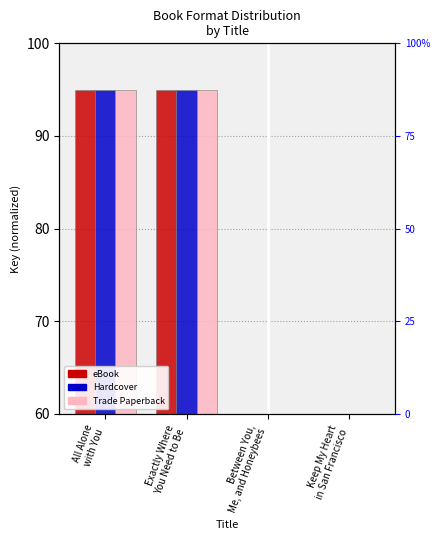

What value does the eBook series have at Exactly Where
You Need to Be?

95.0